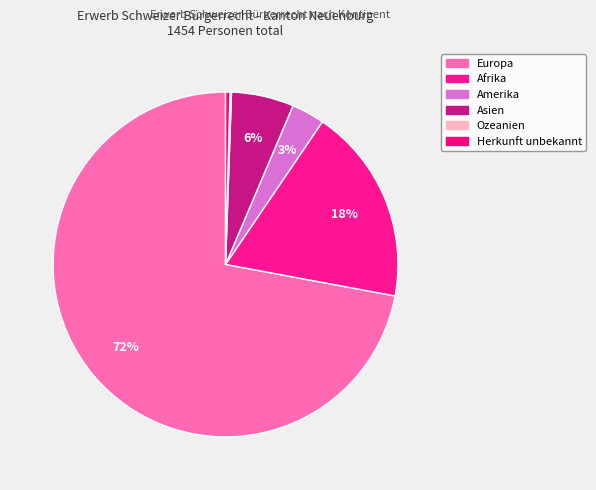

To the nearest percent, what is the difference between the largest and smallest slice percentages?

72%